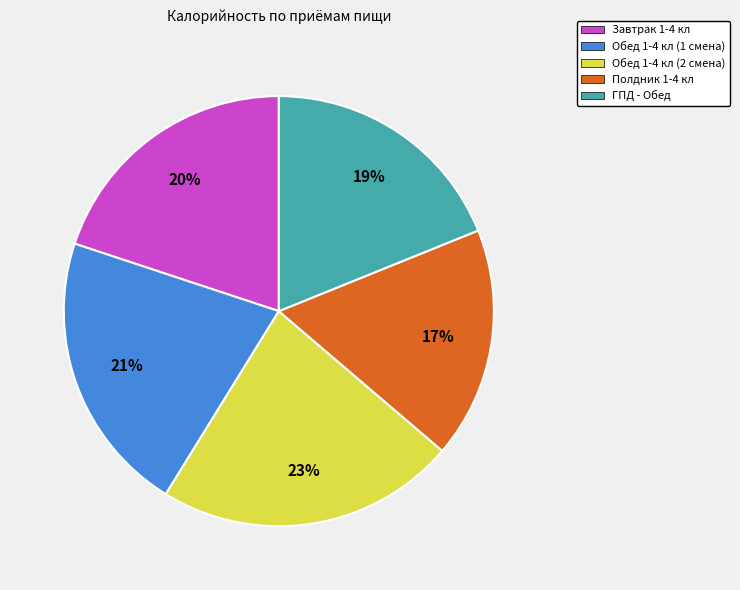

Which has a higher value, Обед 1-4 кл (2 смена) or Полдник 1-4 кл?

Обед 1-4 кл (2 смена)